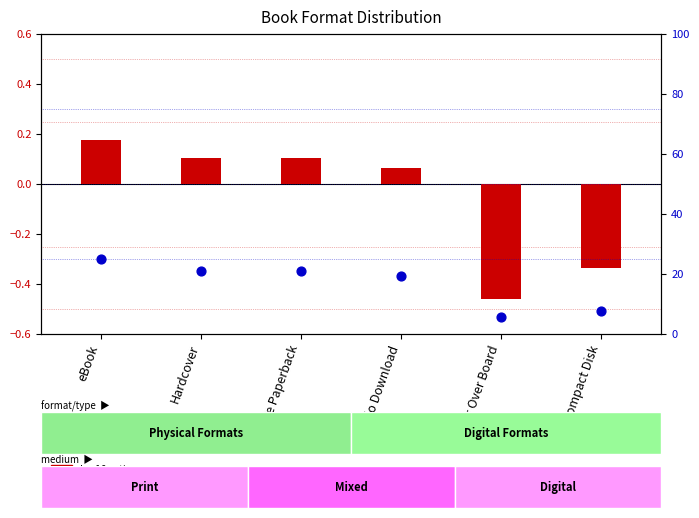

What is the total value across all series at Hardcover?

21.3